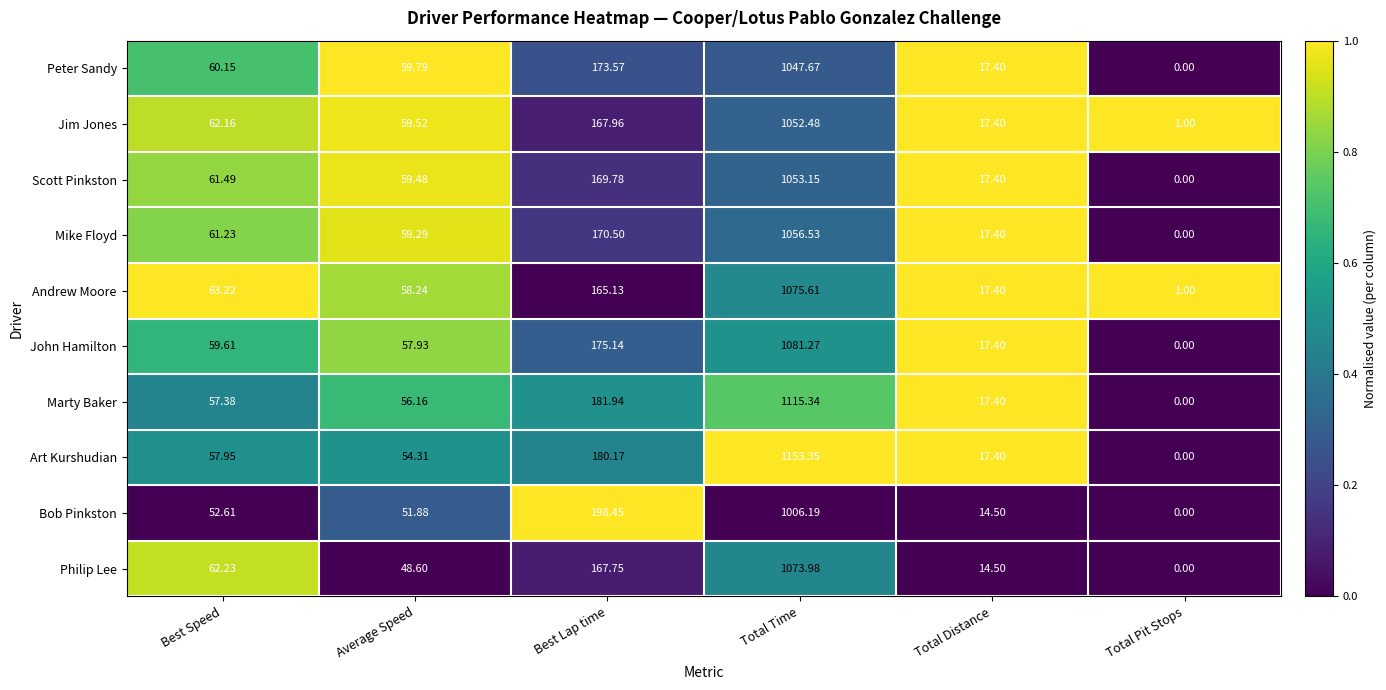

At which category does the chart reach its minimum across all series?

Total Pit Stops